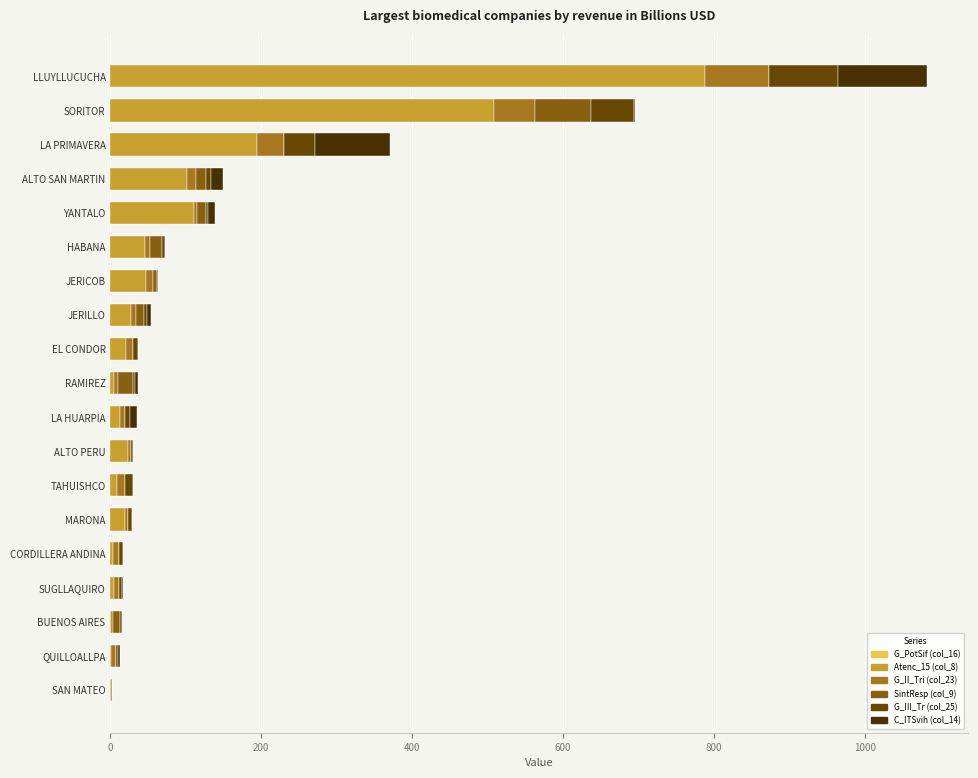

At which category is the sum across all series the highest?

LLUYLLUCUCHA